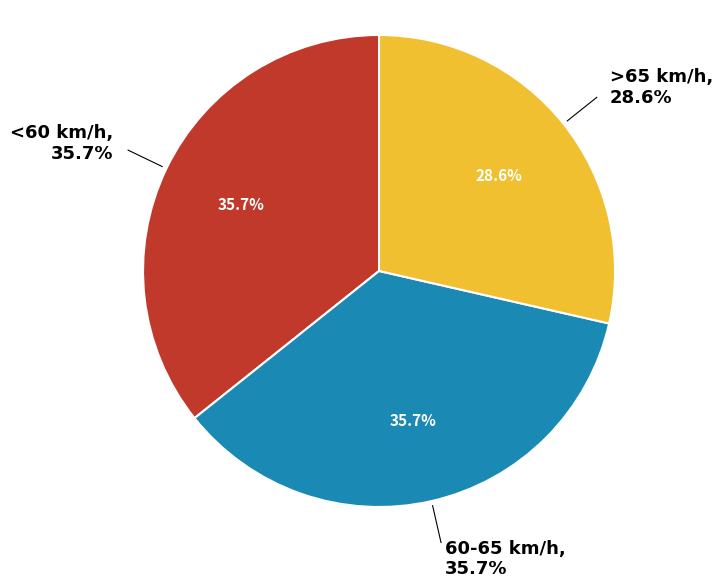

What percentage is the <60 km/h slice, to the nearest percent?

36%